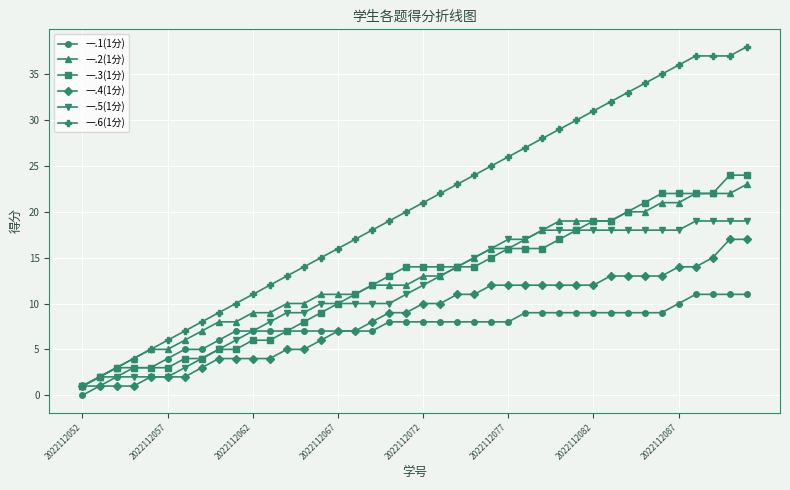

True or false: 一.1(1分) and 一.6(1分) cross at least once.

False